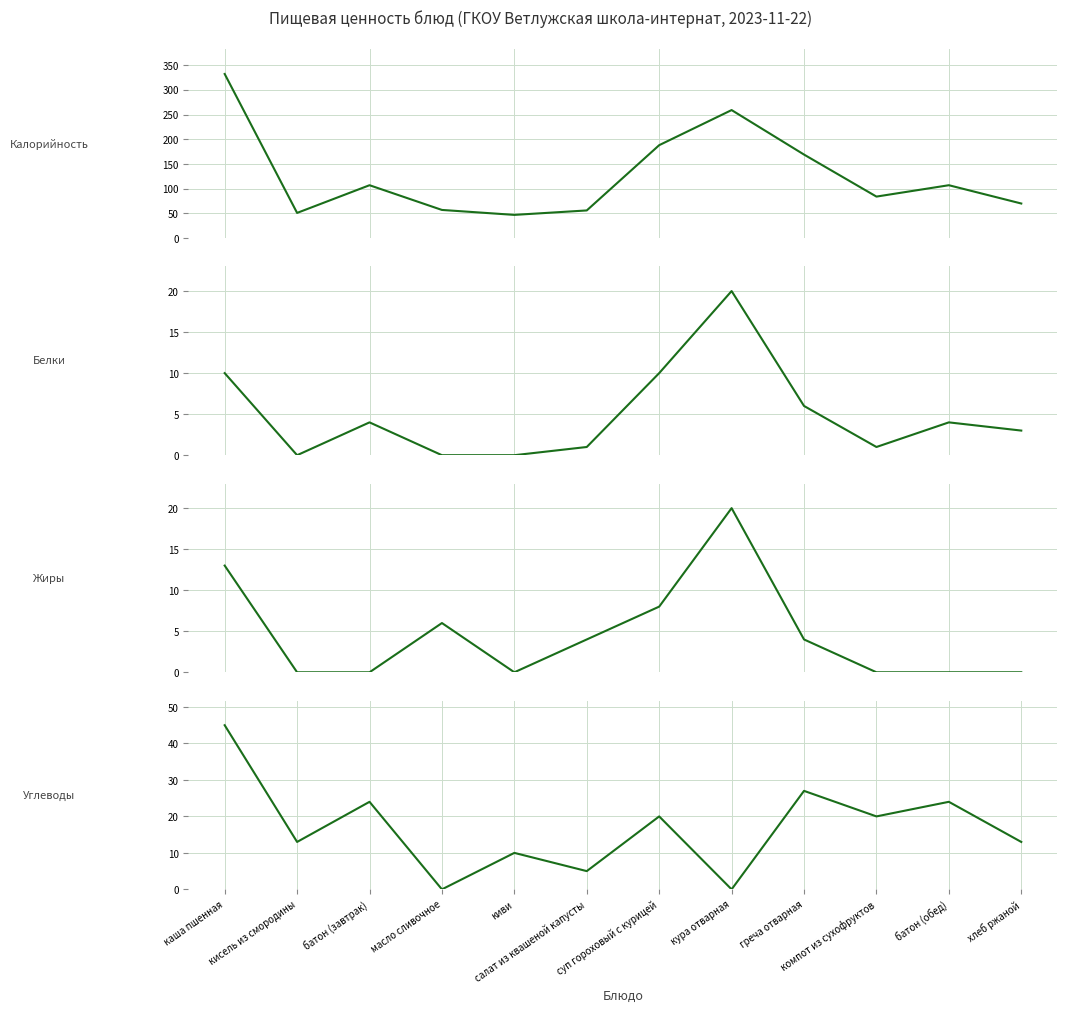

Rank the series at компот из сухофруктов from highest to lowest value.

Калорийность, Углеводы, Белки, Жиры